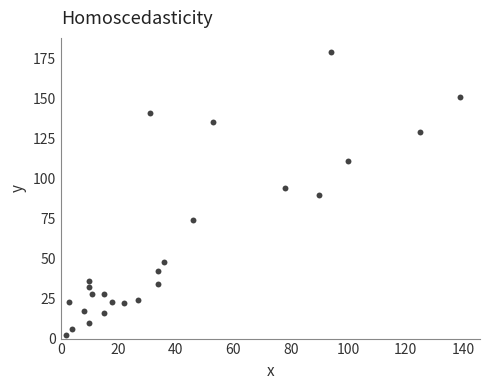

What is the range of Y values (max minus min)?

177